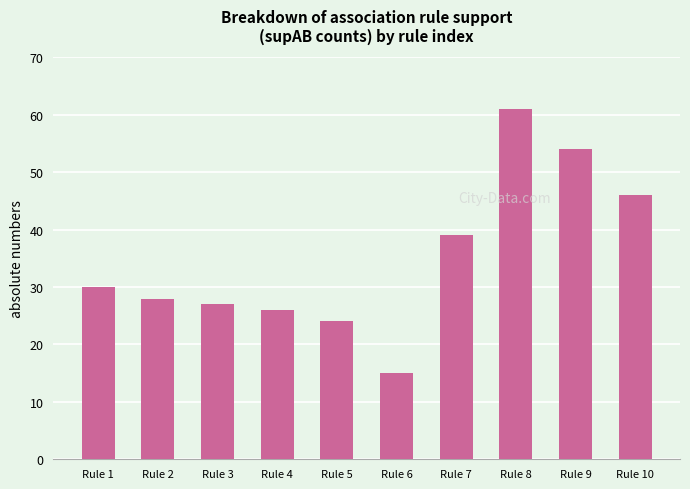

What is the greatest value displayed?

61